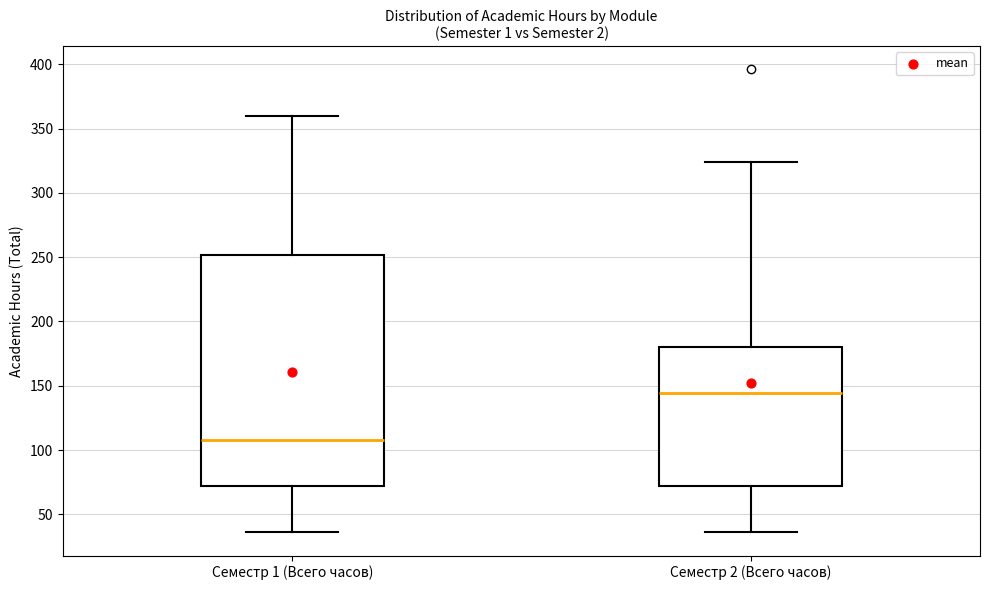

Which box's median line is the highest?

Семестр 2 (Всего часов)